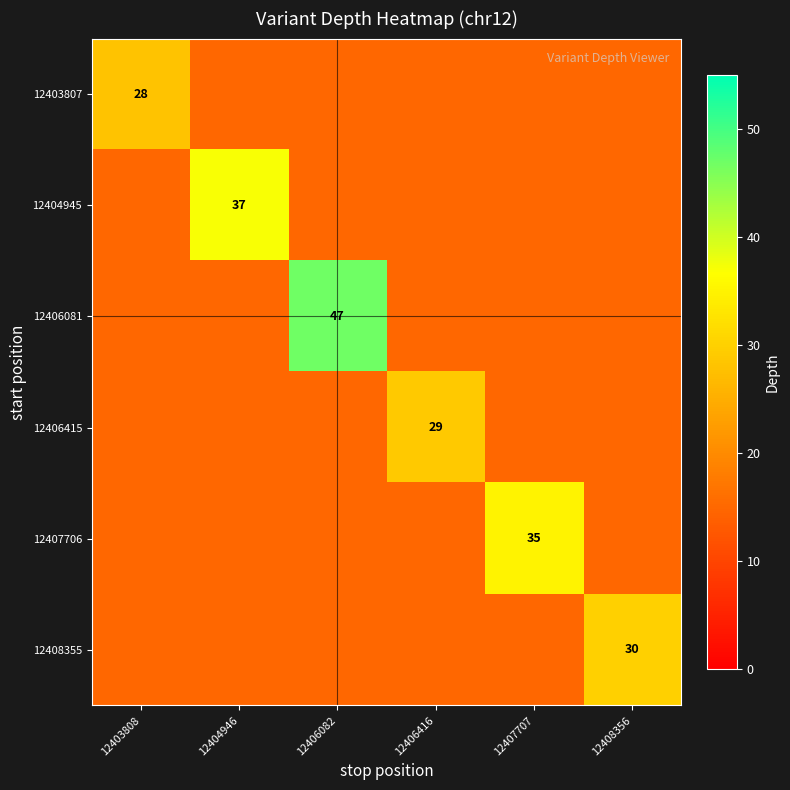

Is it true that 12403807 equals 28 at 12403808?

True